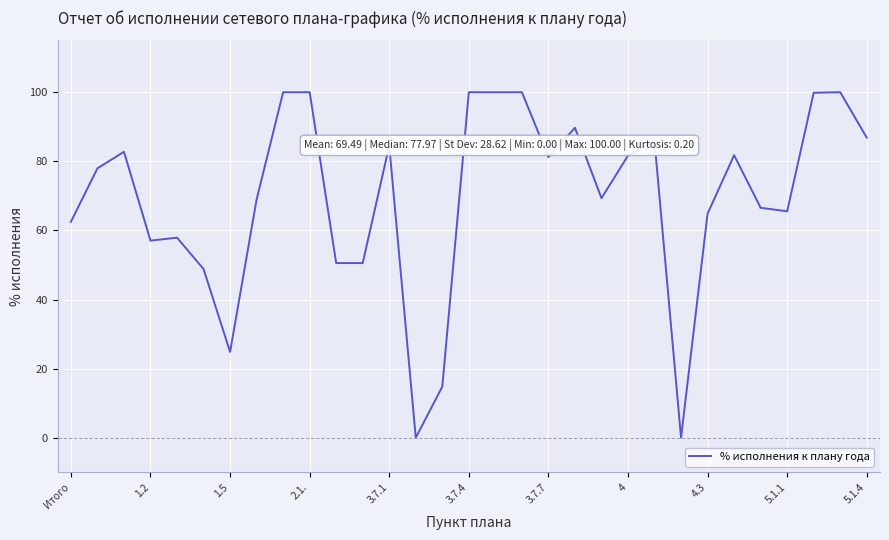

What is the maximum value shown in the chart?

100.0